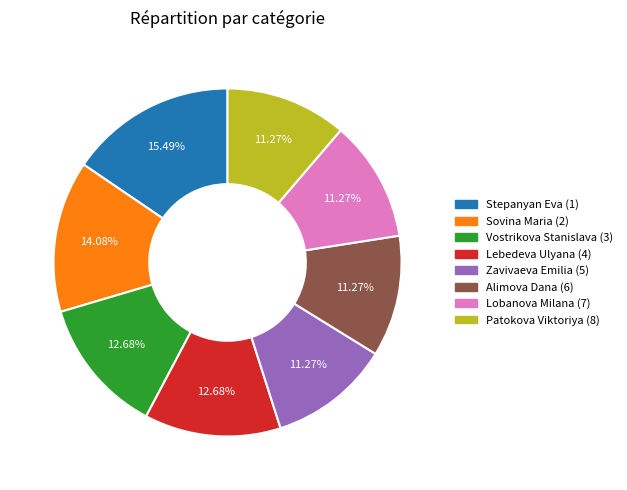

Do Alimova Dana (6) and Zavivaeva Emilia (5) together represent more than half of the pie?

No